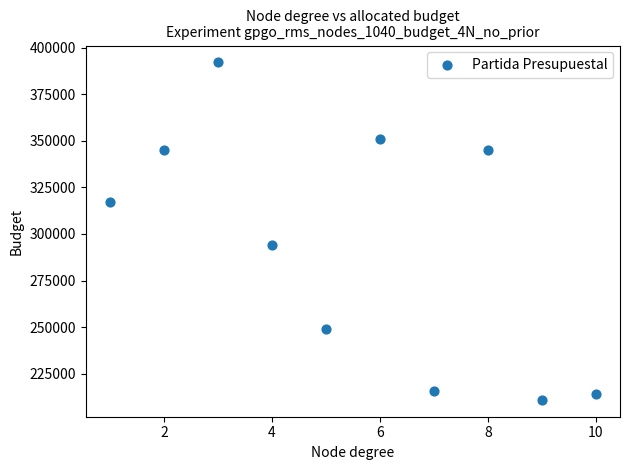

What is the average X value?

6